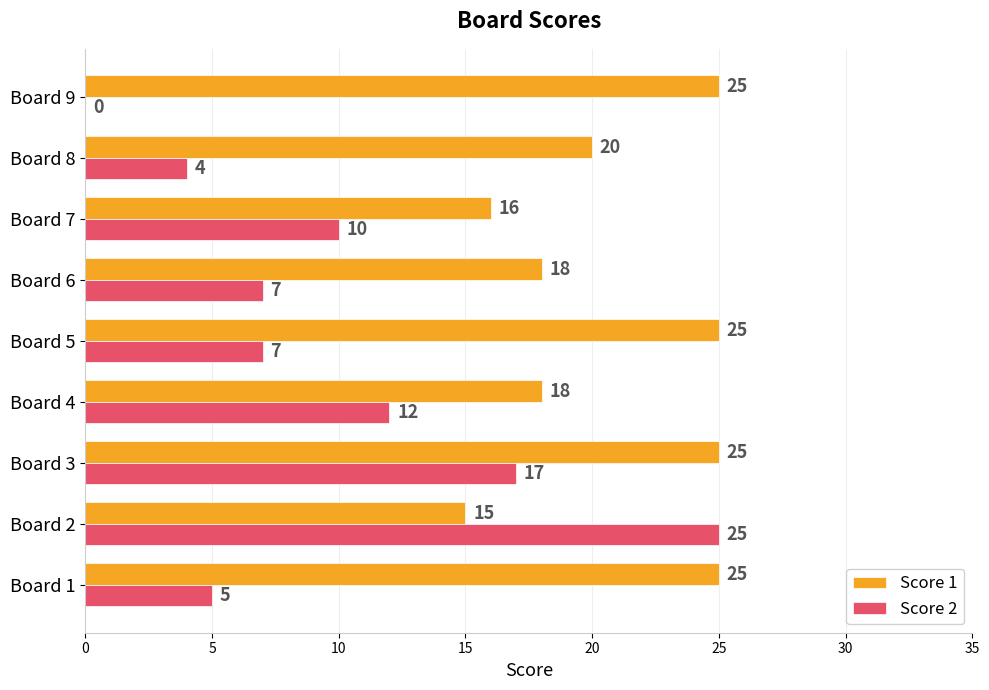

What is the sum of all Score 1 values?

187